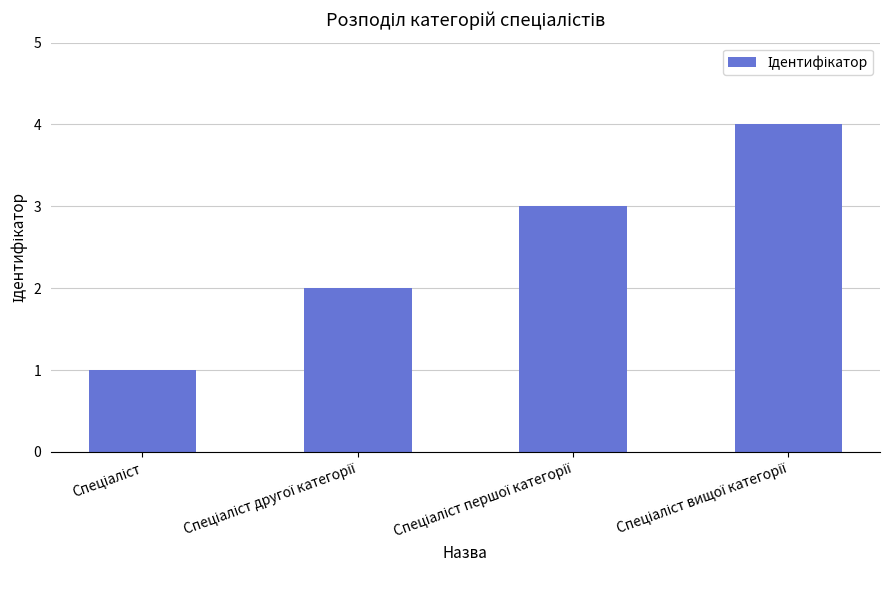

What is the greatest value displayed?

4